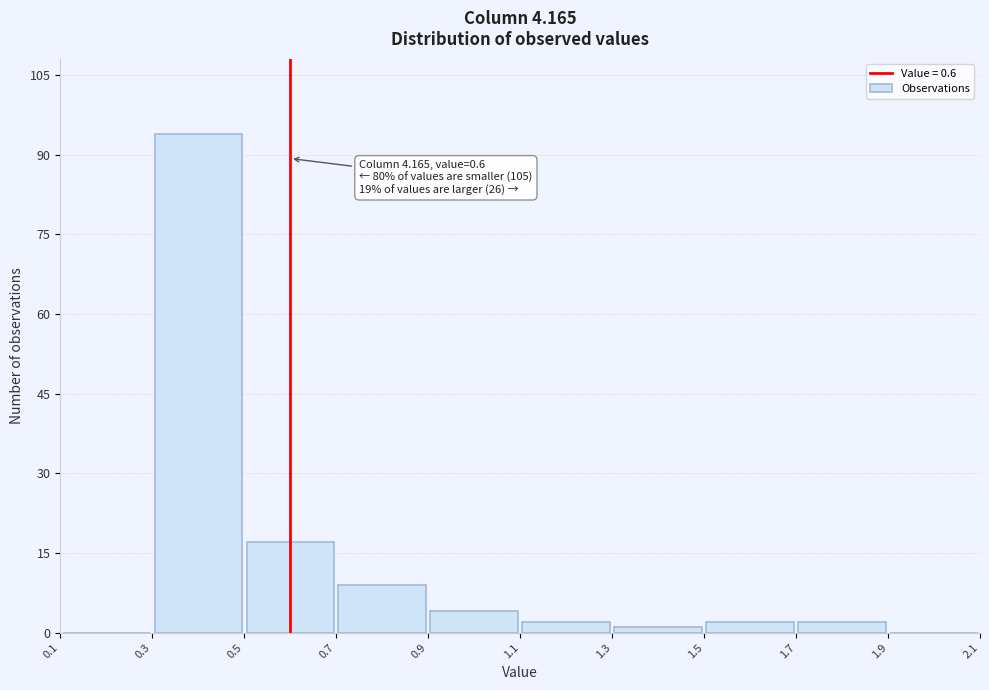

Over which range of the x-axis is the bar tallest?

0.3 to 0.5